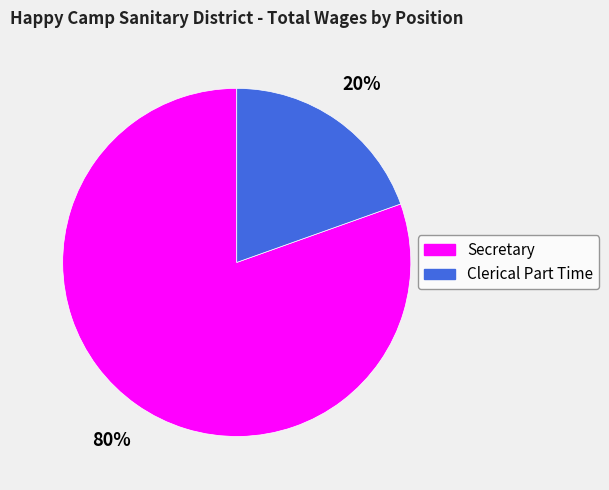

True or false: Secretary accounts for 66% of the total.

False